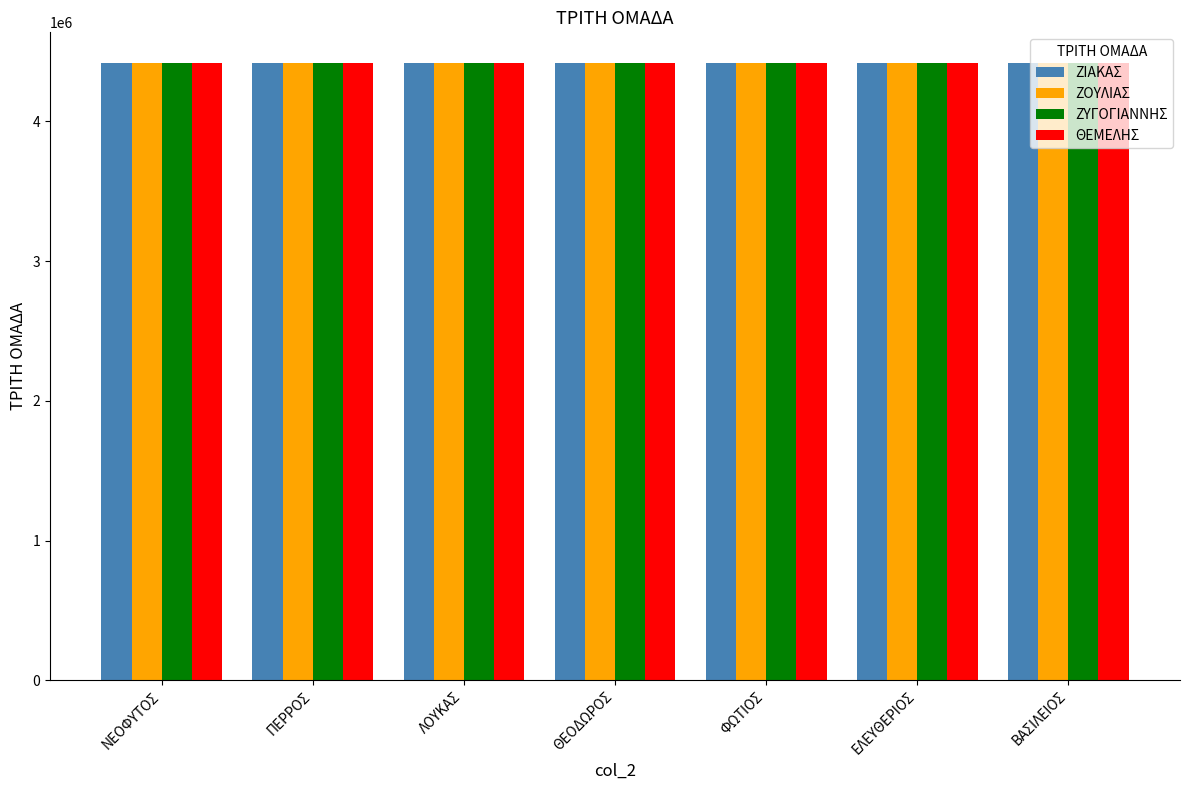

What is the average value of the ΖΙΑΚΑΣ series?

4417055